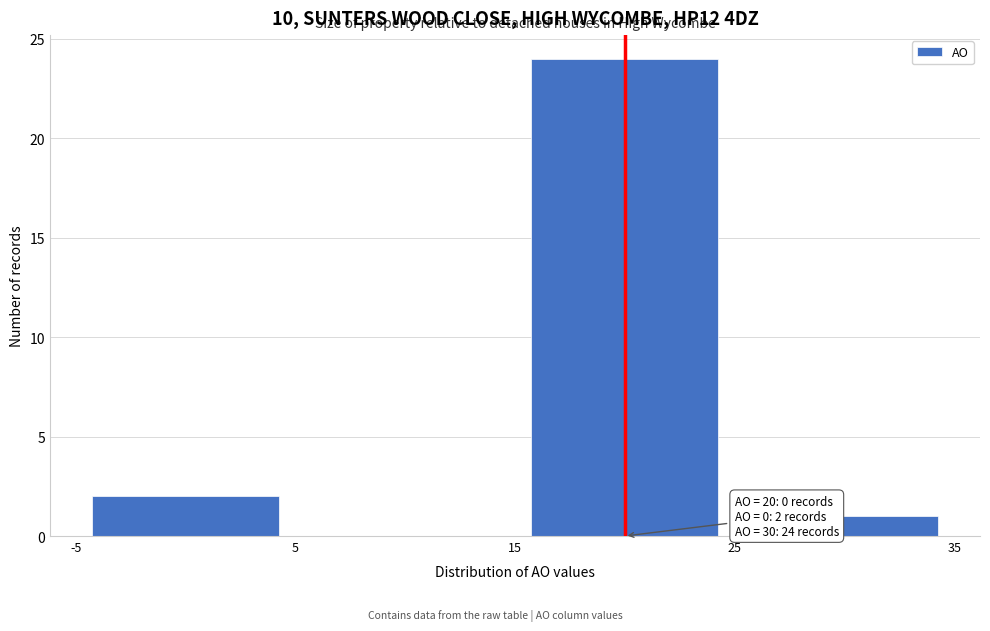

Over which range of the x-axis is the bar tallest?

15 to 25